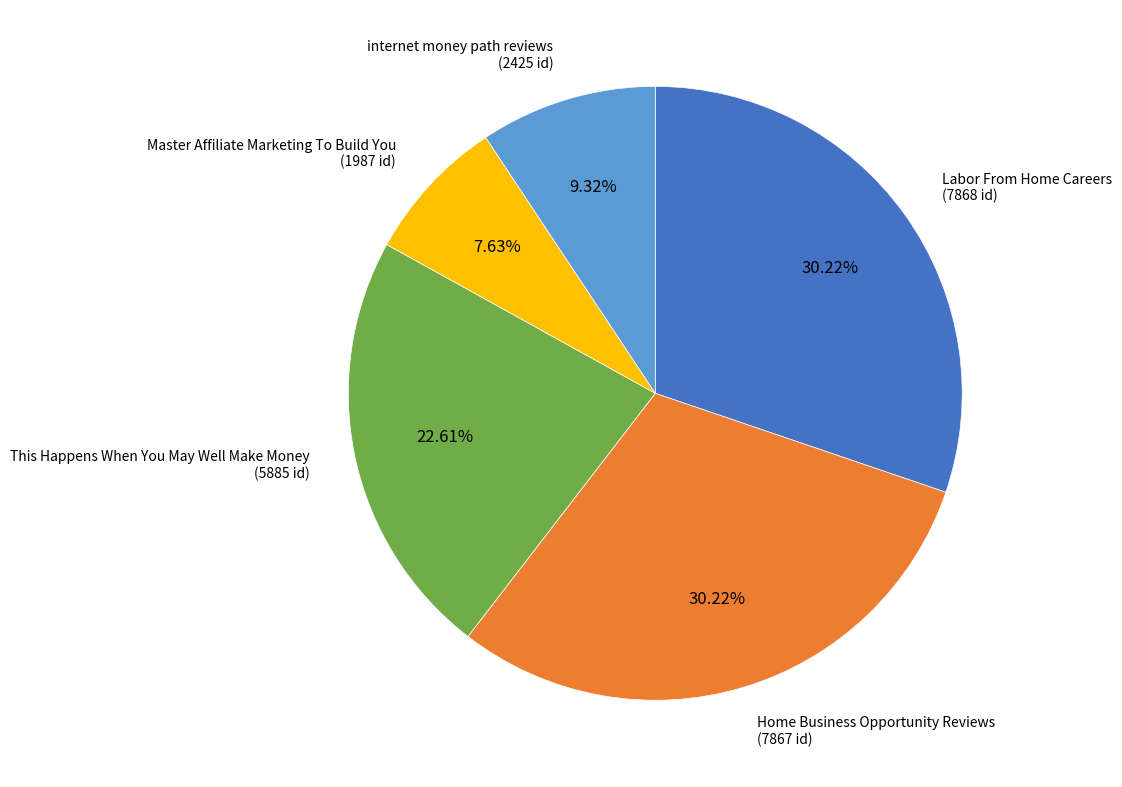

Do internet money path reviews and Master Affiliate Marketing To Build You together represent more than half of the pie?

No